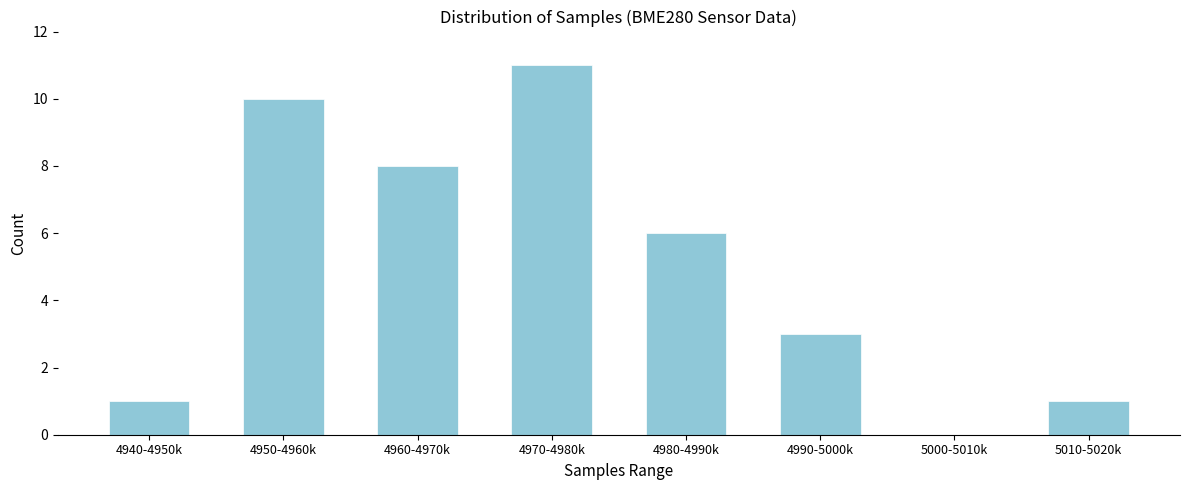

Reading left to right, transcribe all the data shown in this chart.

4940-4950k=1	4950-4960k=10	4960-4970k=8	4970-4980k=11	4980-4990k=6	4990-5000k=3	5000-5010k=0	5010-5020k=1